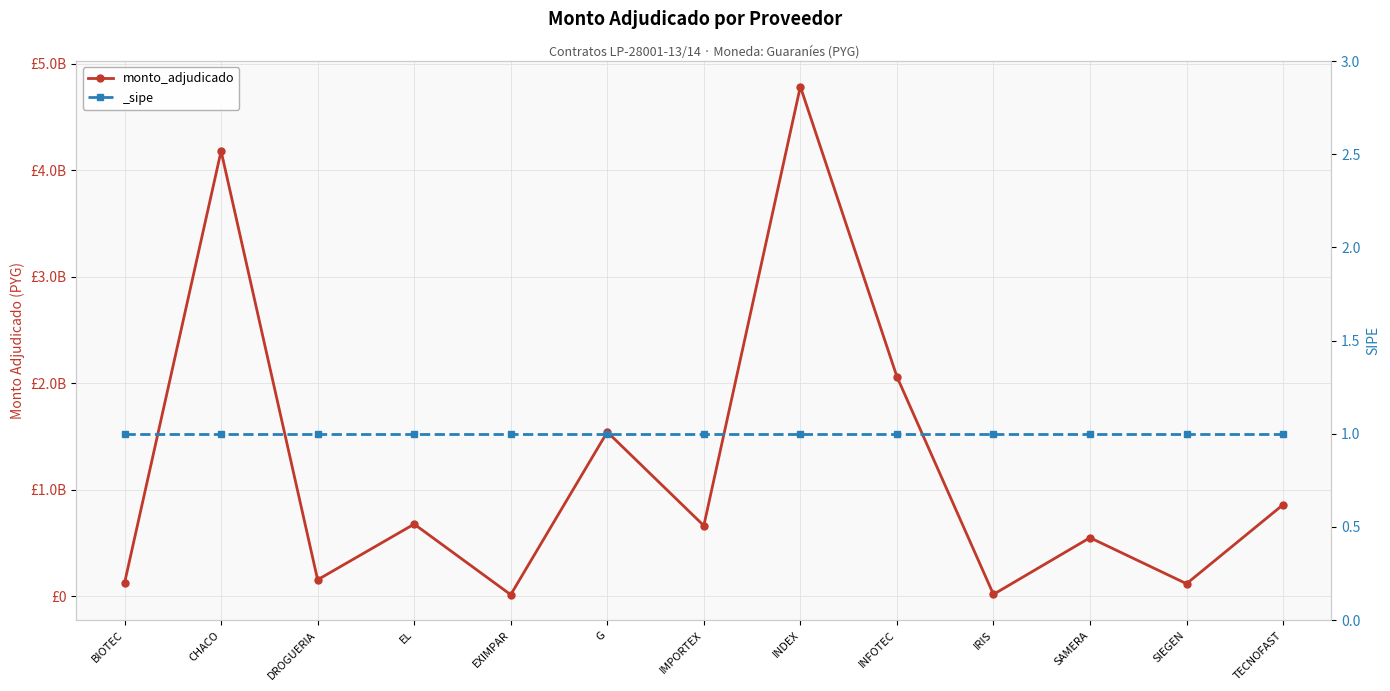

Reading left to right, list all the values displayed in this chart.

BIOTEC=122520800	CHACO=4178478200	DROGUERIA=152547400	EL=675054160	EXIMPAR=12320000	G=1540155104	IMPORTEX=660660000	INDEX=4783798436	INFOTEC=2059997600	IRIS=15334150	SAMERA=547680000	SIEGEN=115500000	TECNOFAST=857512490